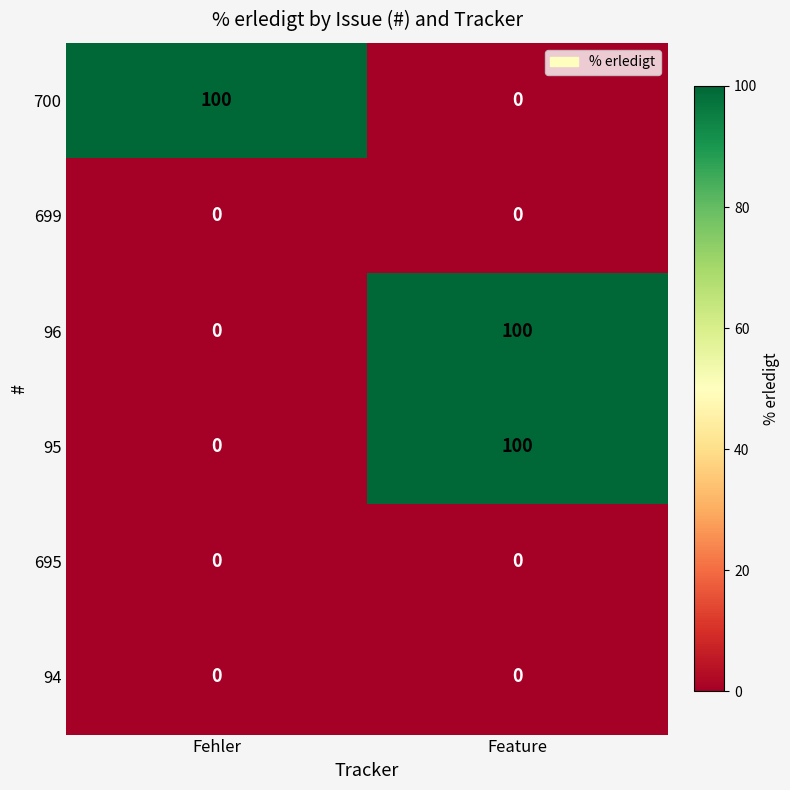

Count the number of data series in this chart.

6